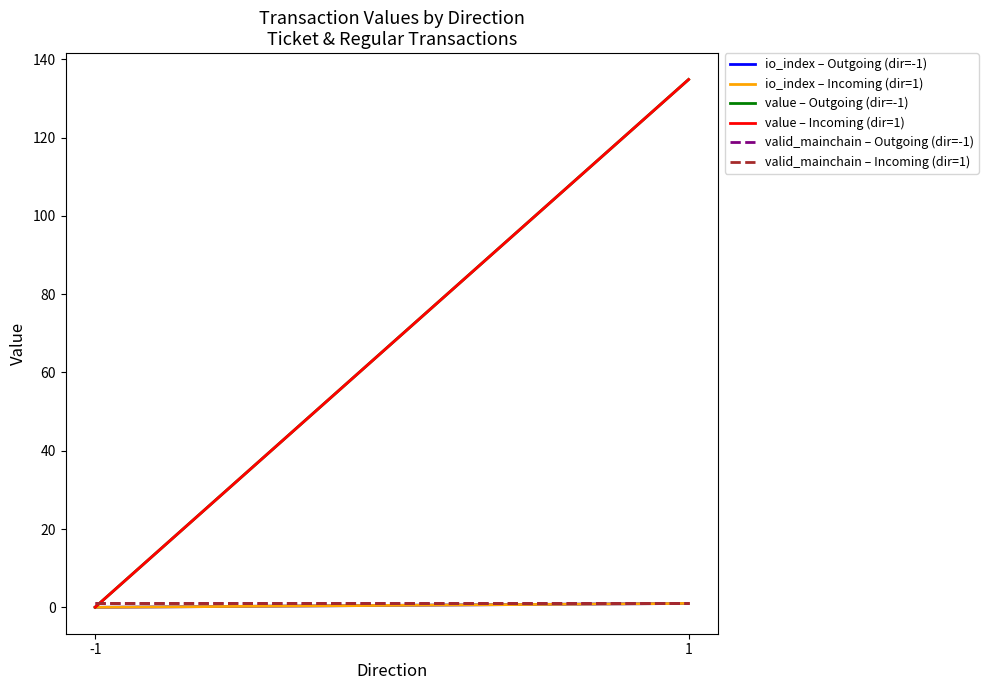

What is the average value of the valid_mainchain – Incoming (dir=1) series?

1.0